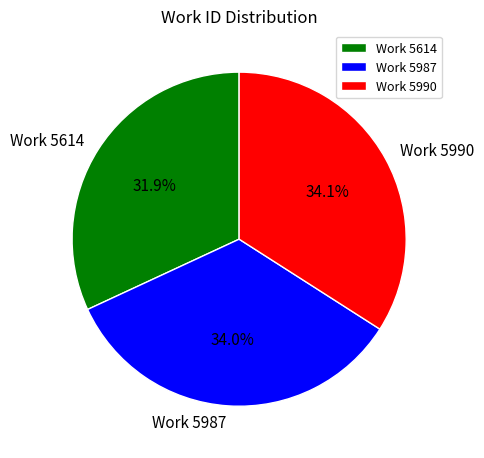

Does any single category account for the majority?

No